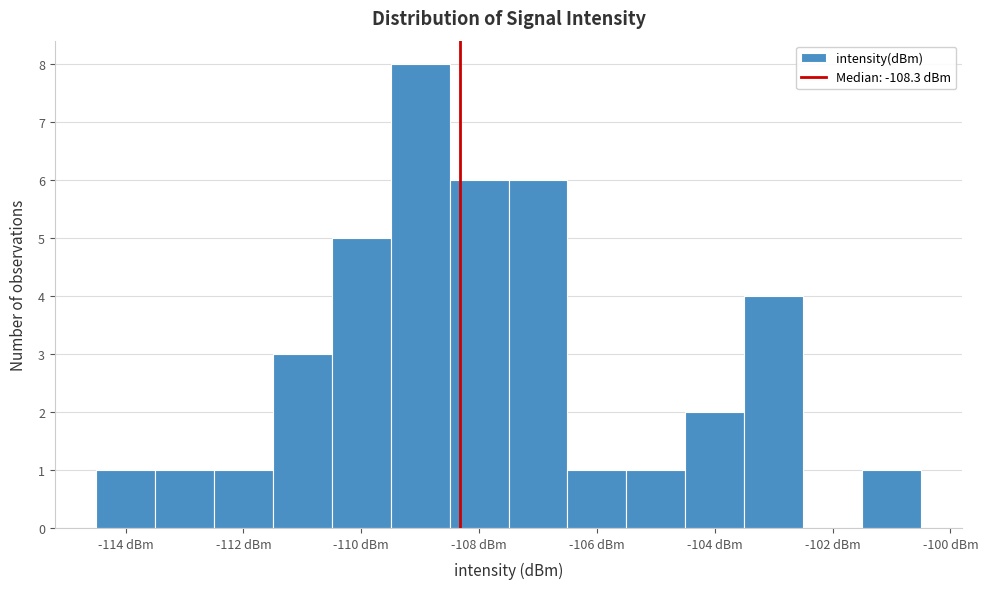

Reading left to right, list every bar in this chart as the range it spans on the x-axis followed by its height. Neither the bar edges nor the heights are printed on the chart, so give them approximately, as read against the axes.

-114.5 to -113.5: 1
-113.5 to -112.5: 1
-112.5 to -111.5: 1
-111.5 to -110.5: 3
-110.5 to -109.5: 5
-109.5 to -108.5: 8
-108.5 to -107.5: 6
-107.5 to -106.5: 6
-106.5 to -105.5: 1
-105.5 to -104.5: 1
-104.5 to -103.5: 2
-103.5 to -102.5: 4
-102.5 to -101.5: 0
-101.5 to -100.5: 1